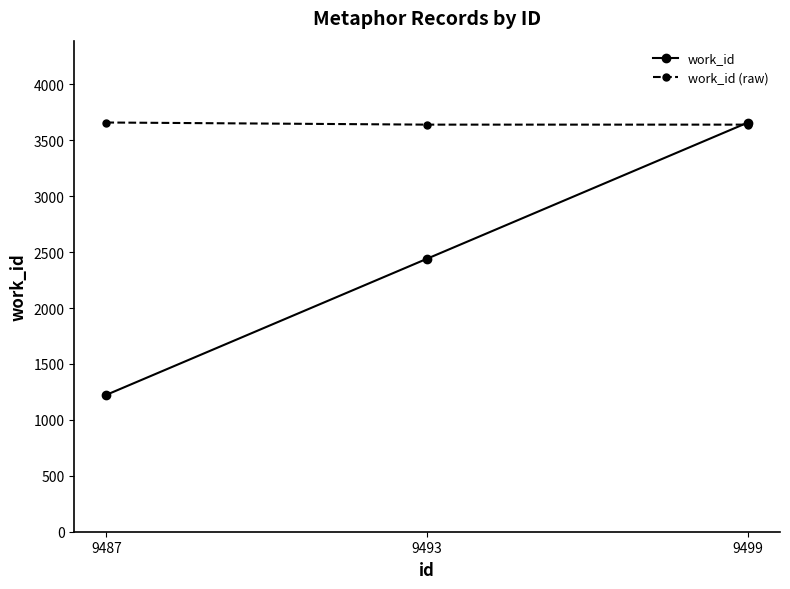

Reading right to left, what are all the values shown in this chart?

work_id: 3659.0	2441.5	1223.9
work_id (raw): 3640.0	3640.0	3659.0